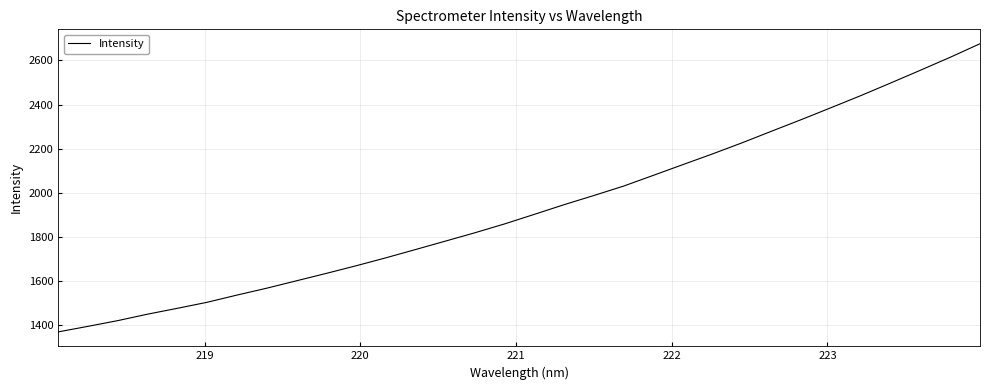

What is the maximum value shown in the chart?

2675.3